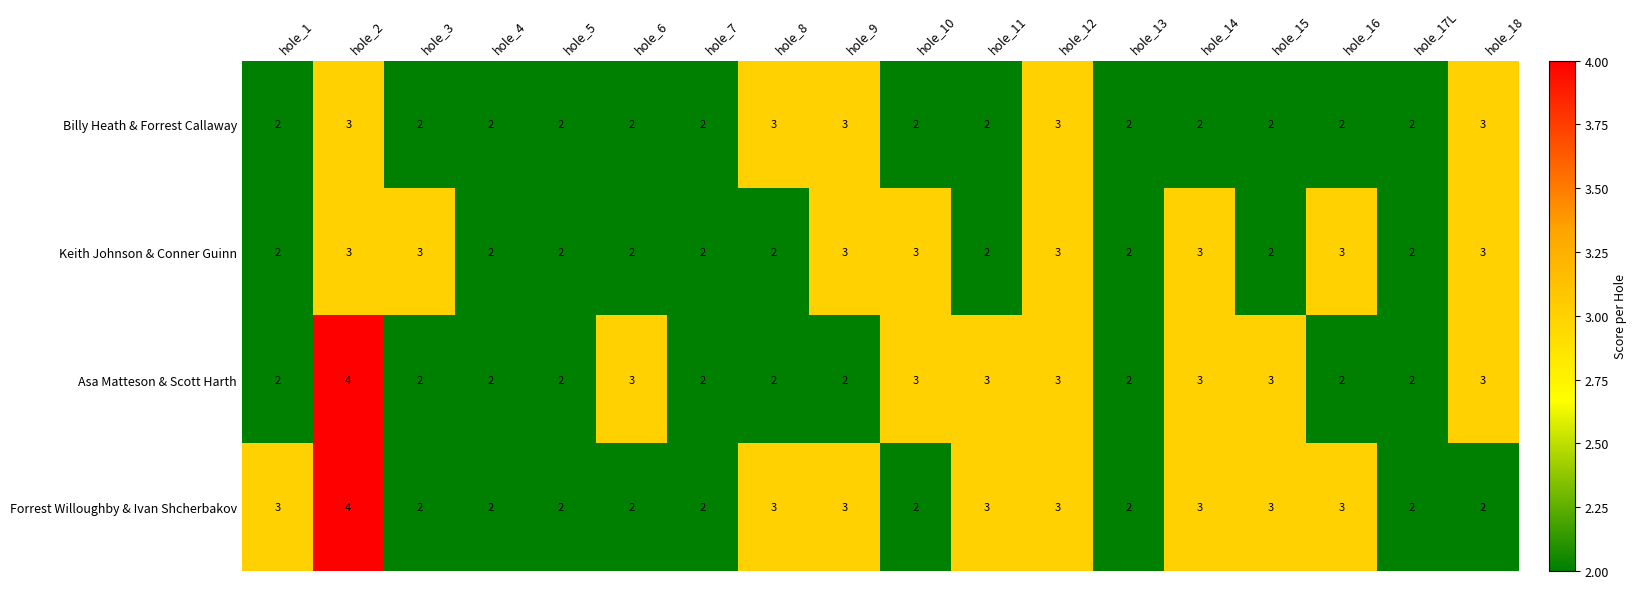

The value of Forrest Willoughby & Ivan Shcherbakov at hole_14 is 3. True or false?

True